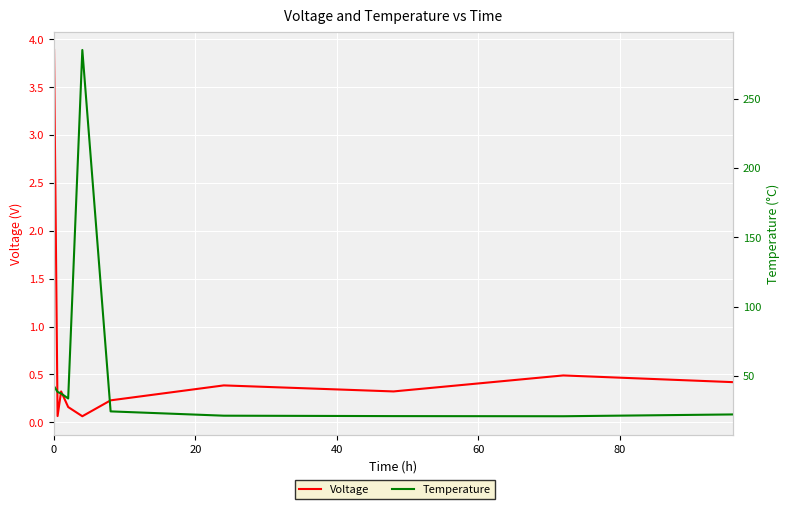

What is the difference between the highest and lowest values at 0?

38.7